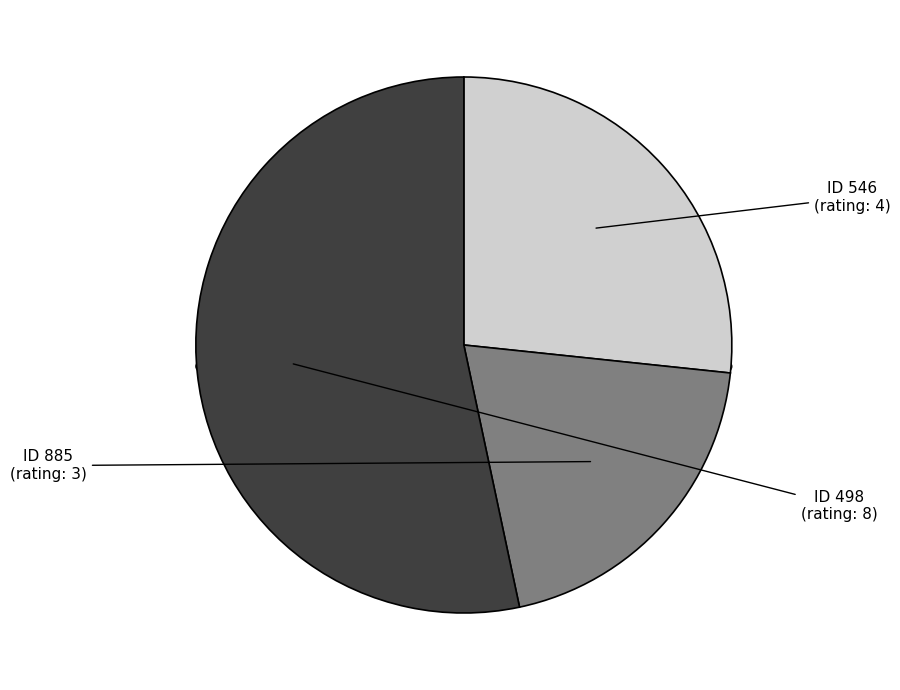

What is the majority slice?

498